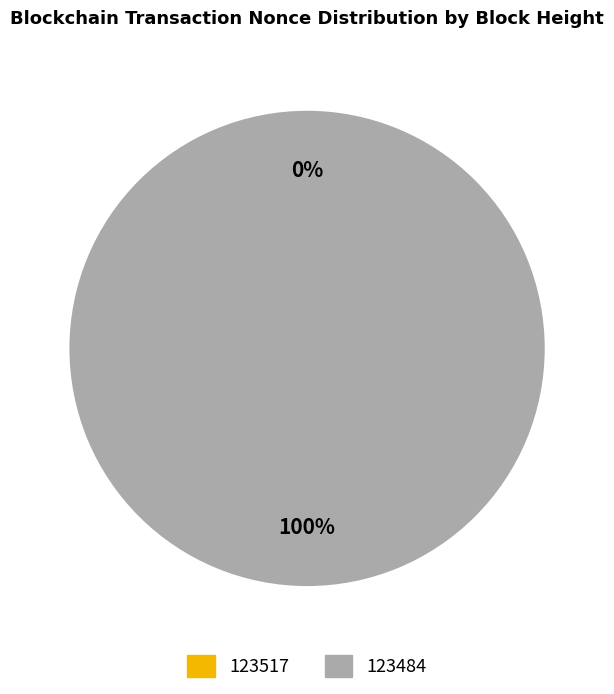

Does 123484 represent more than half of the total?

Yes